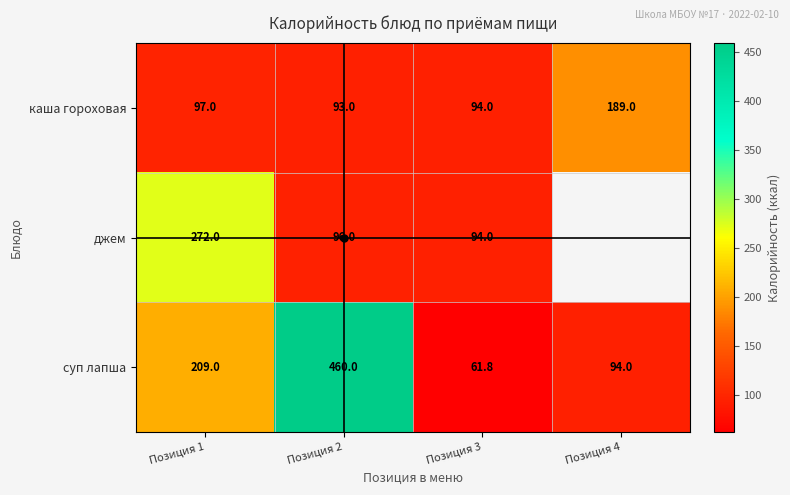

At which category is the sum across all series the highest?

Позиция 2